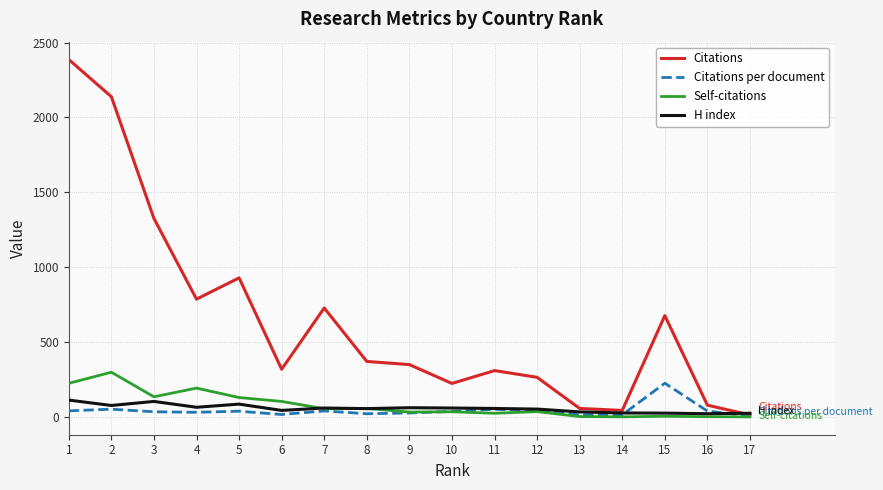

At how many categories does at least one series exceed 906?

4